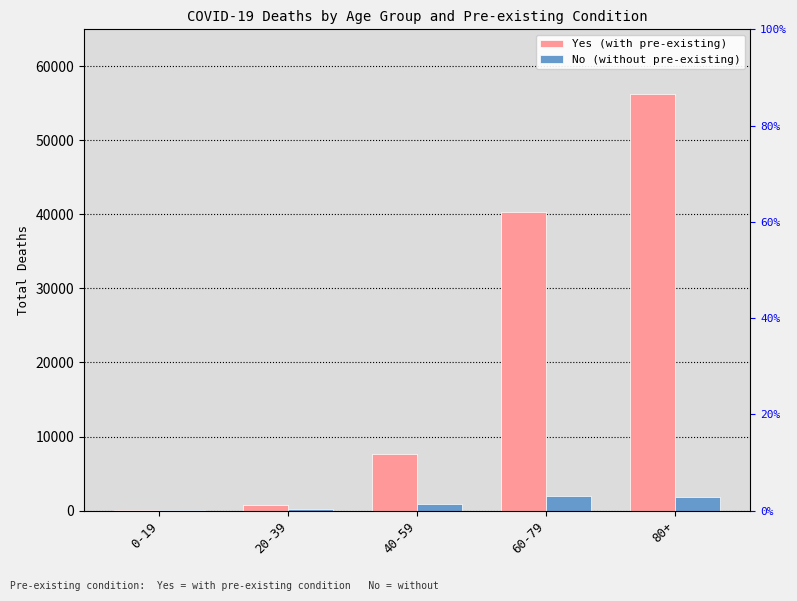

What value does the No (without pre-existing) series have at 20-39?

173